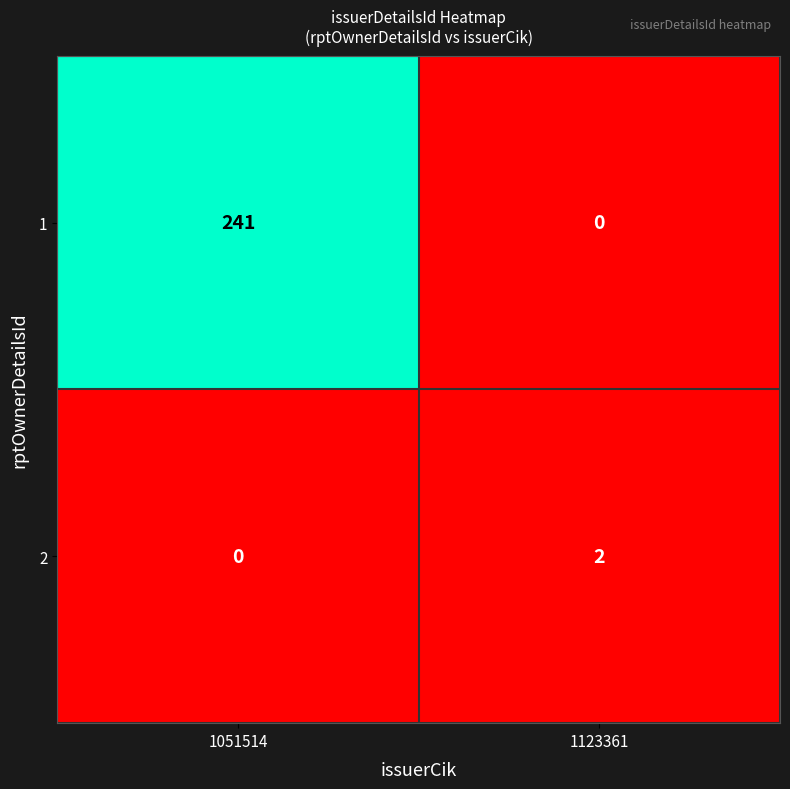

What is the difference between the 1 values at 1123361 and 1051514?

241